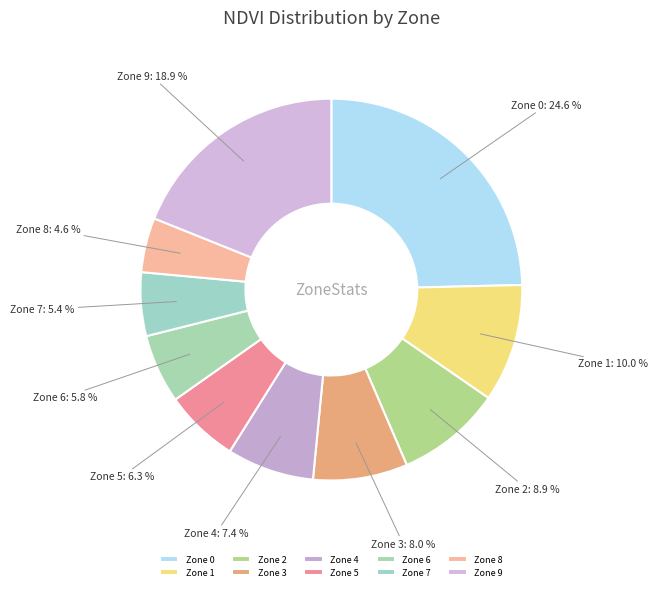

To the nearest percent, what is the difference between the Zone 9 and Zone 3 slice percentages?

11%